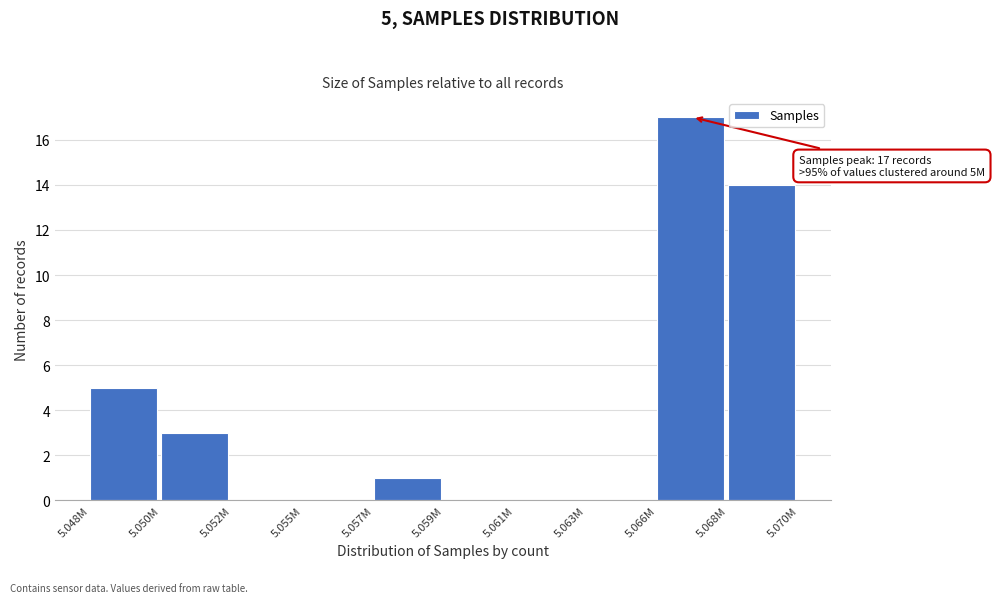

Reading left to right, list all the values displayed in this chart.

5.048M=5	5.050M=3	5.052M=0	5.055M=0	5.057M=1	5.059M=0	5.061M=0	5.063M=0	5.066M=17	5.068M=14